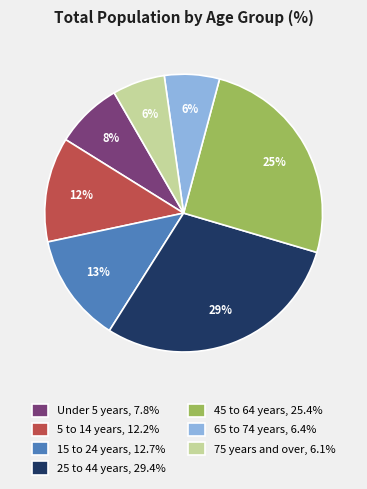

Do 65 to 74 years, 6.4% and 5 to 14 years, 12.2% together represent more than half of the pie?

No